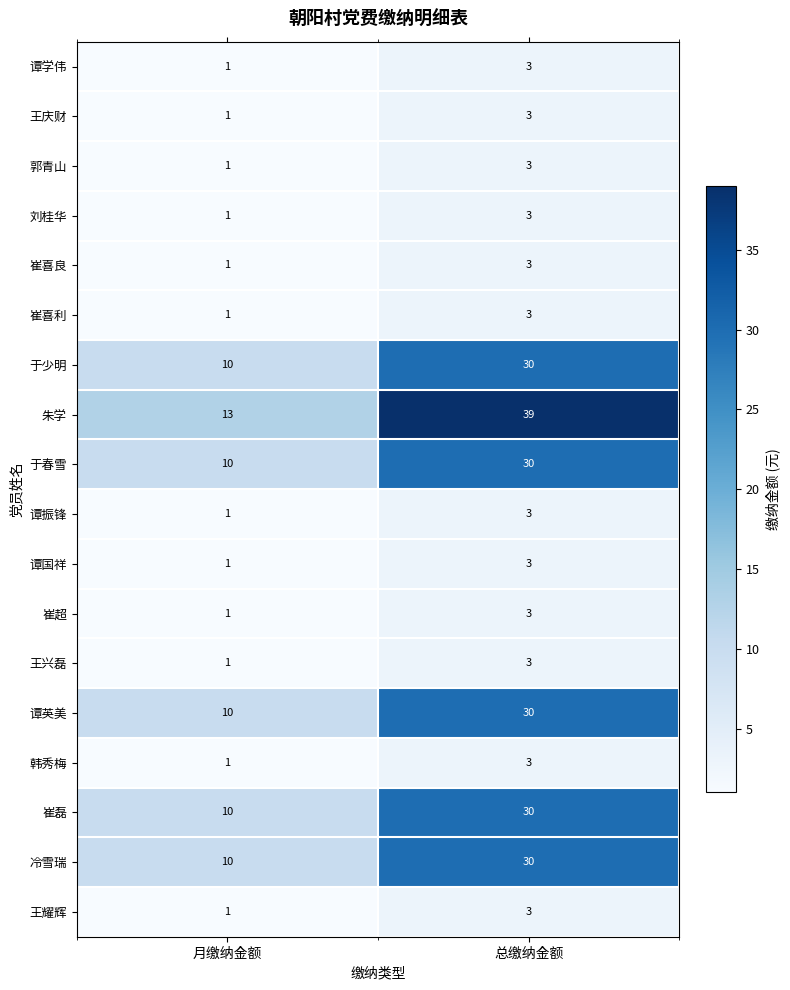

The value of 郭青山 at 总缴纳金额 is 3. True or false?

True